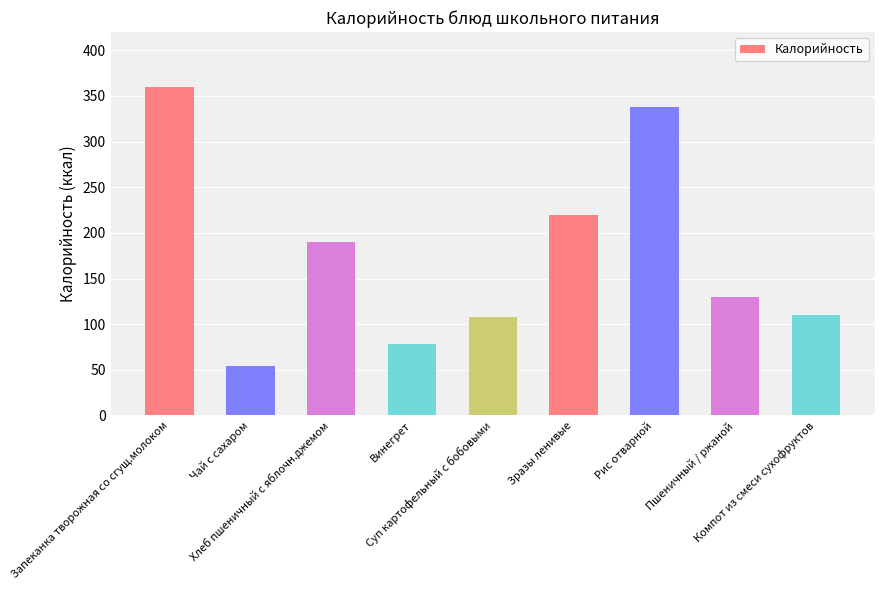

What is the value of the 3rd bar from the left?

190.5